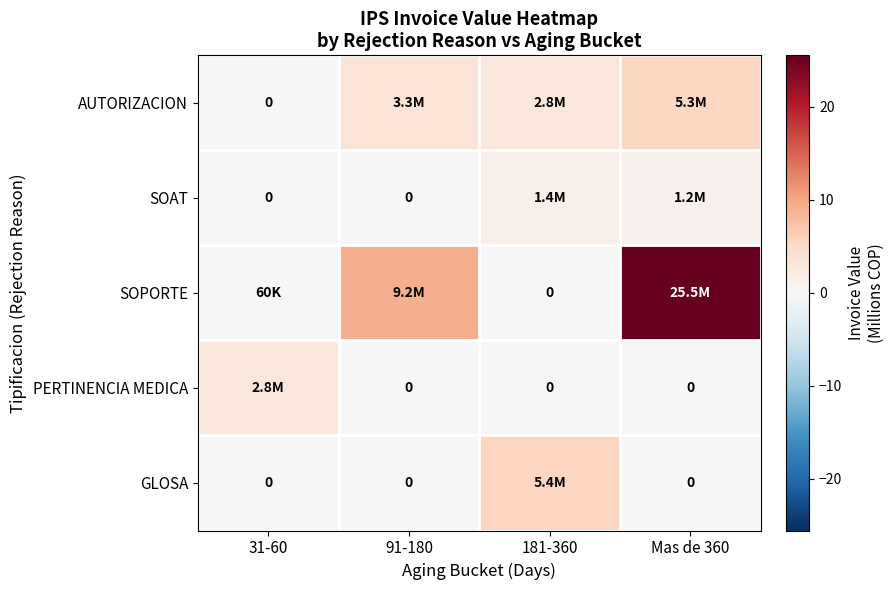

Rank the series at Mas de 360 from highest to lowest value.

SOPORTE, AUTORIZACION, SOAT, PERTINENCIA MEDICA, GLOSA